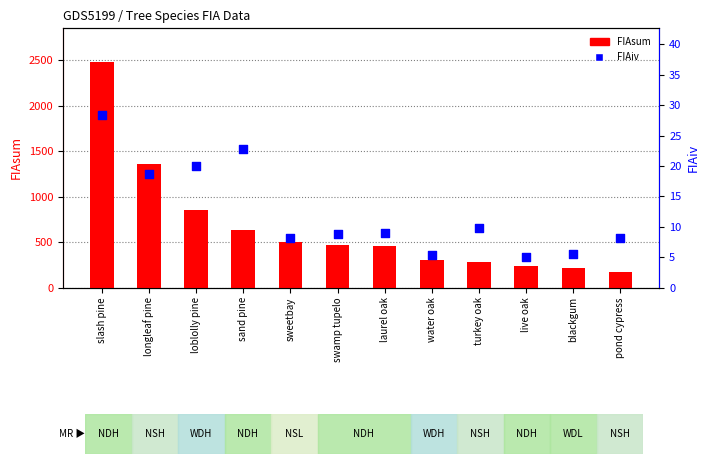

Which series reaches the minimum Y coordinate?

FIAiv